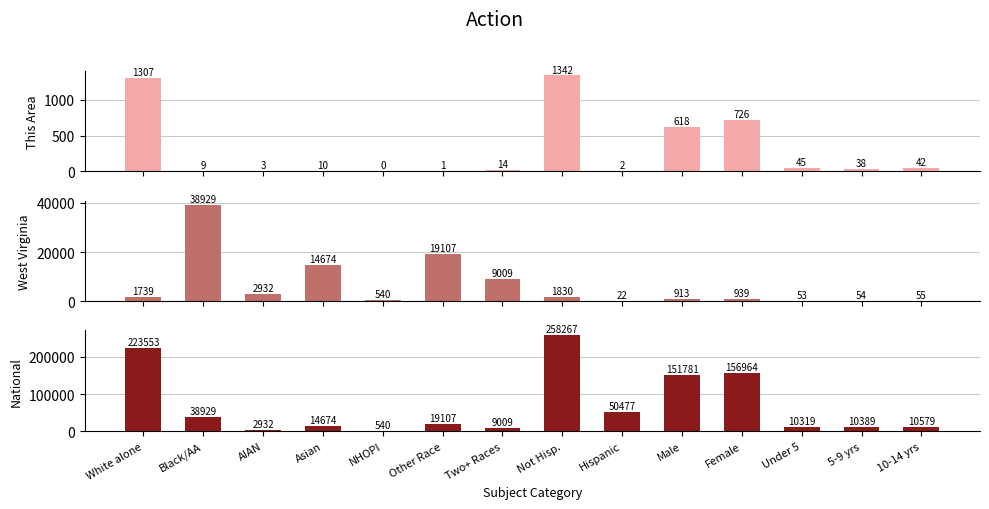

How many bars are there in total?

42